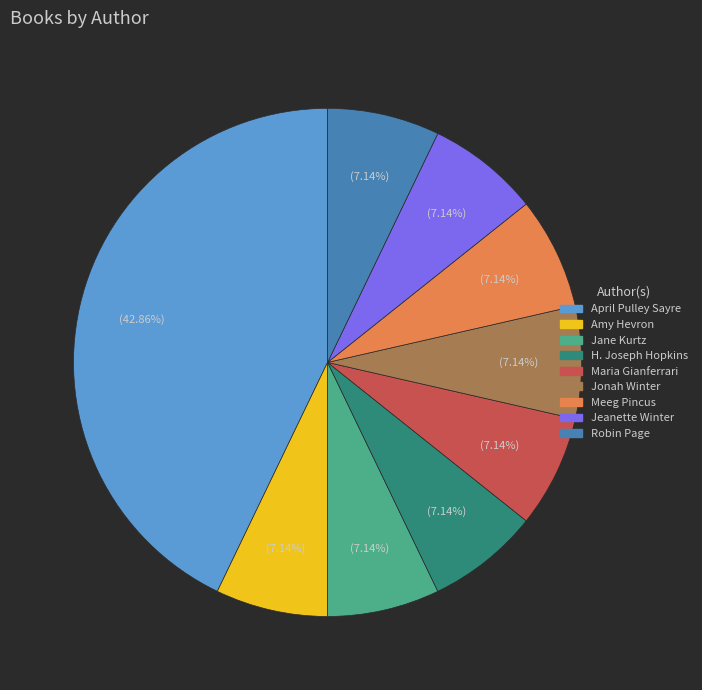

Approximately how many times larger is the value at Meeg Pincus compared to Amy Hevron?

1.0